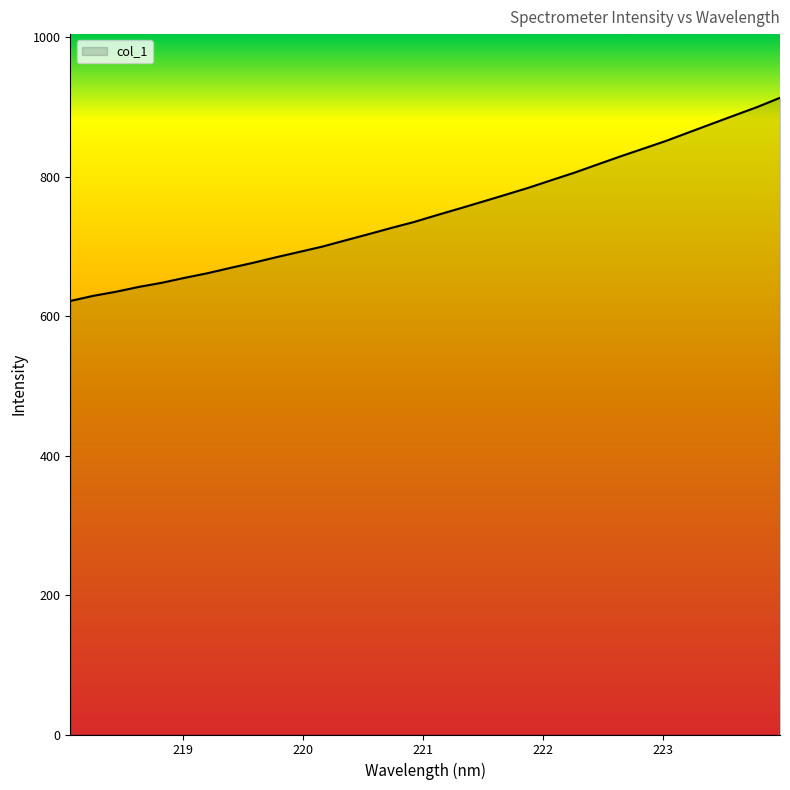

What is the greatest value displayed?

913.2